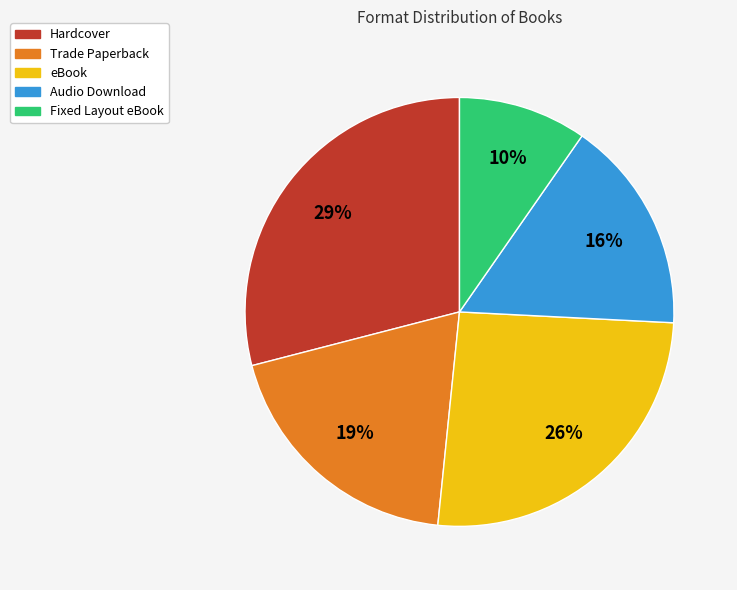

Is it true that Trade Paperback is 19% of the pie?

True